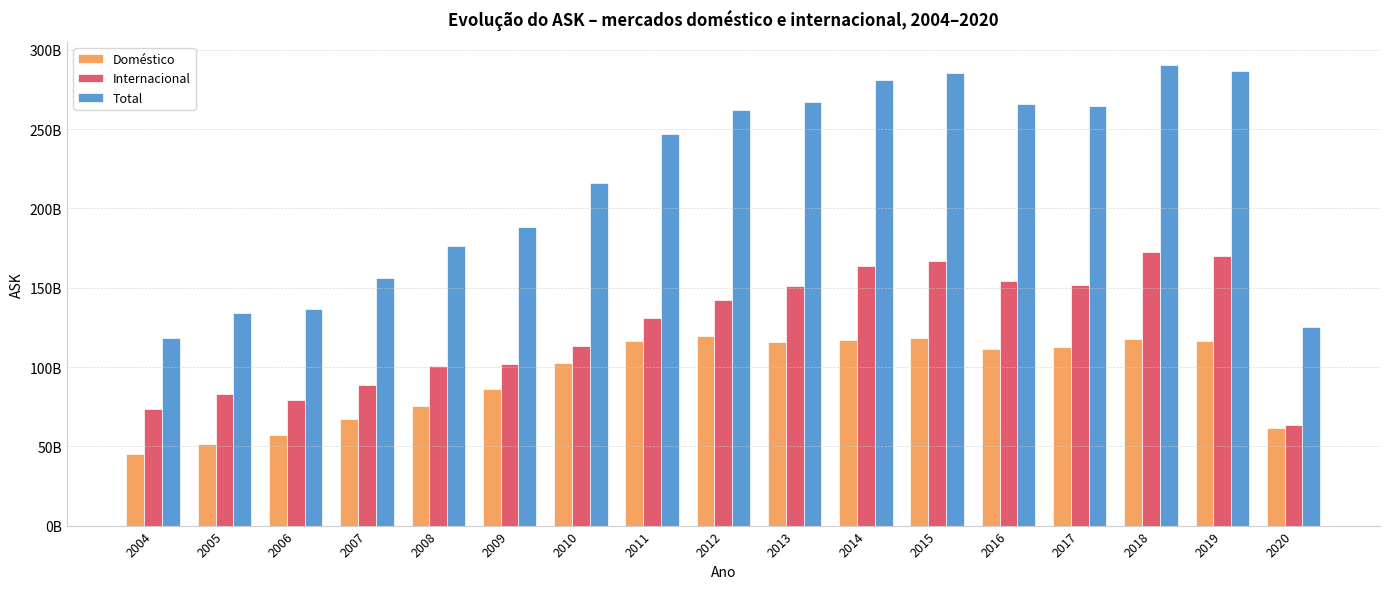

Are the bars grouped side by side (vs. stacked)?

Yes